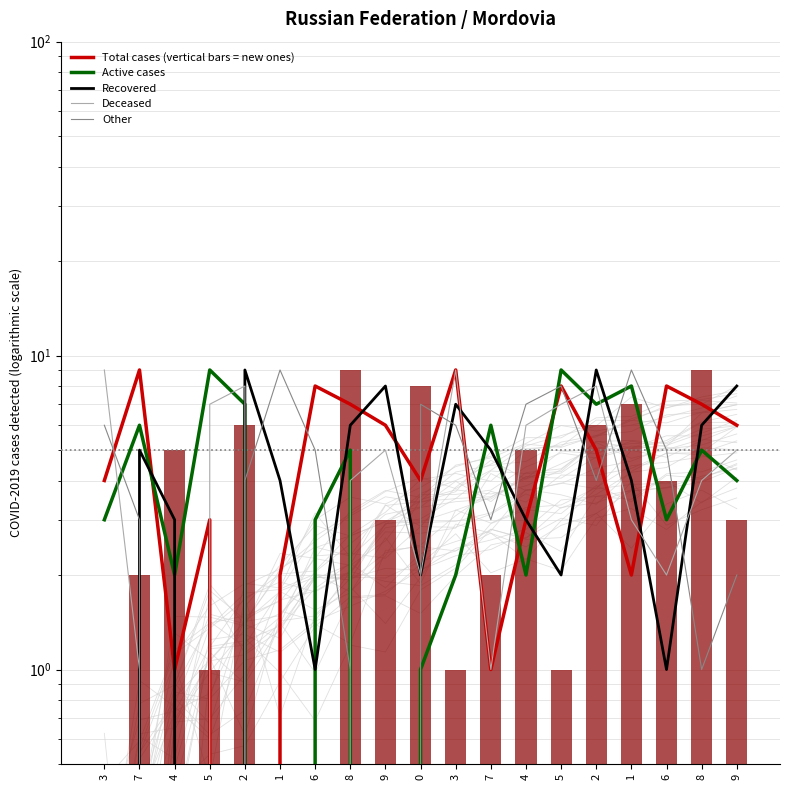

Reading left to right, list all the values displayed in this chart.

Total cases (vertical bars = new ones): 3=4	7=9	4=1	5=3	2=0	1=2	6=8	8=7	9=6	0=4	3=9	7=1	4=3	5=8	2=5	1=2	6=8	8=7	9=6
Active cases: 3=3	7=6	4=2	5=9	2=7	1=0	6=3	8=5	9=0	0=1	3=2	7=6	4=2	5=9	2=7	1=8	6=3	8=5	9=4
Recovered: 3=0	7=5	4=3	5=0	2=9	1=4	6=1	8=6	9=8	0=2	3=7	7=5	4=3	5=2	2=9	1=4	6=1	8=6	9=8
Deceased: 3=9	7=1	4=0	5=7	2=8	1=0	6=0	8=4	9=5	0=2	3=9	7=1	4=6	5=7	2=8	1=3	6=2	8=4	9=5
Other: 3=6	7=3	4=0	5=0	2=4	1=9	6=5	8=1	9=0	0=7	3=6	7=3	4=7	5=8	2=4	1=9	6=5	8=1	9=2
col_4: 3=0	7=2	4=5	5=1	2=6	1=0	6=0	8=9	9=3	0=8	3=1	7=2	4=5	5=1	2=6	1=7	6=4	8=9	9=3